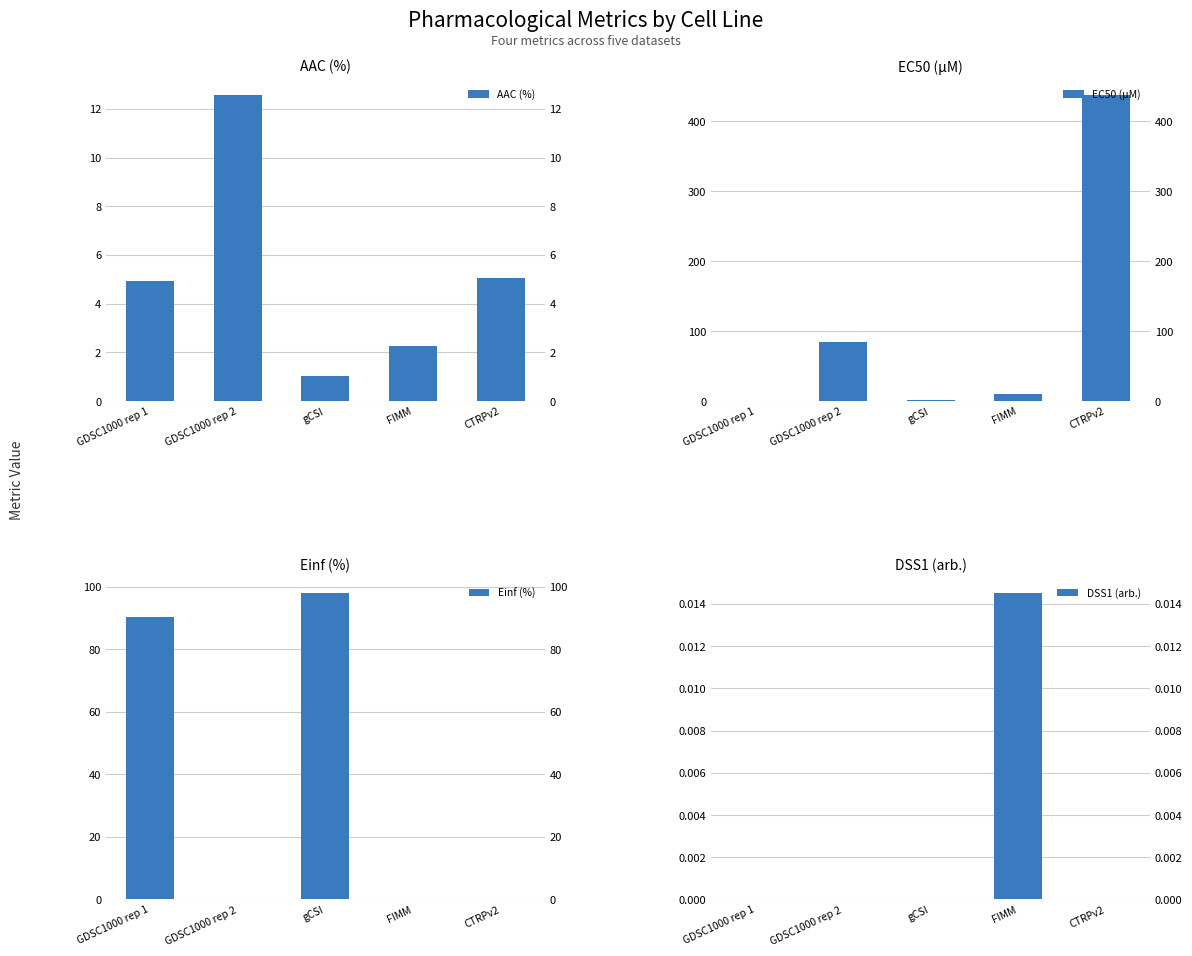

List the series in order of their peak value, lowest first.

DSS1 (arb.), AAC (%), Einf (%), EC50 (µM)